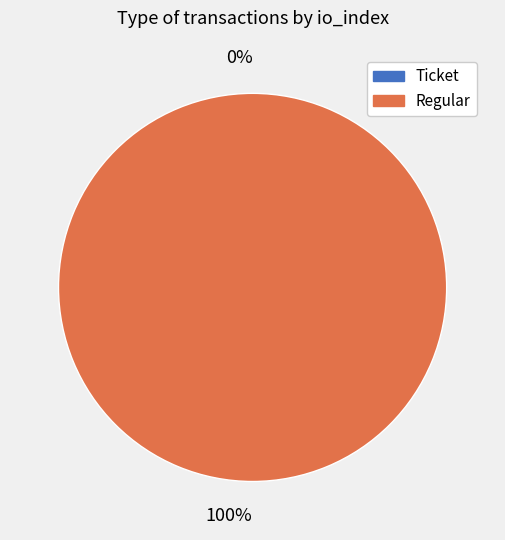

Which has a higher value, Regular (io_index=62) or Ticket (io_index=0)?

Regular (io_index=62)